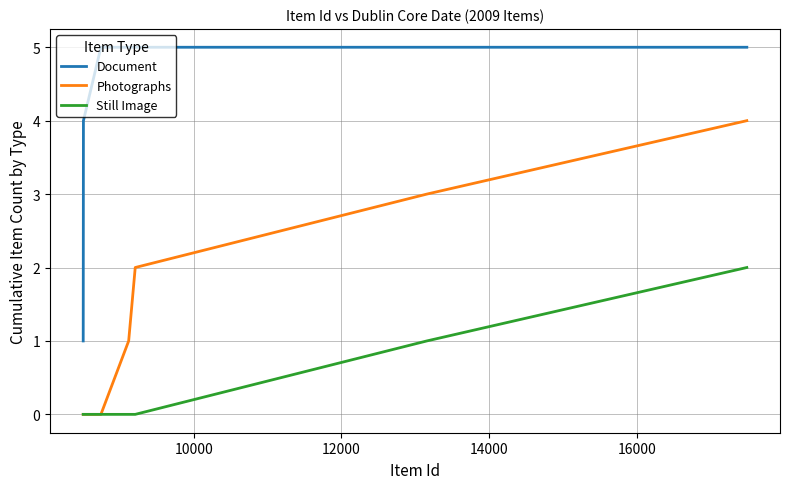

Which series has the largest total across all categories?

Document